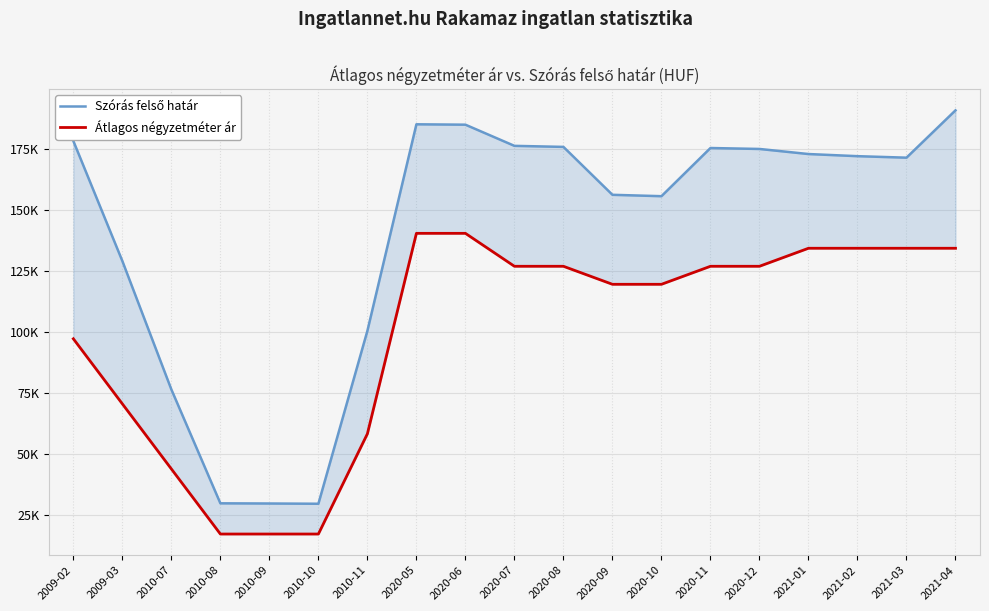

Between 2020-08 and 2009-02, which is larger?

2009-02